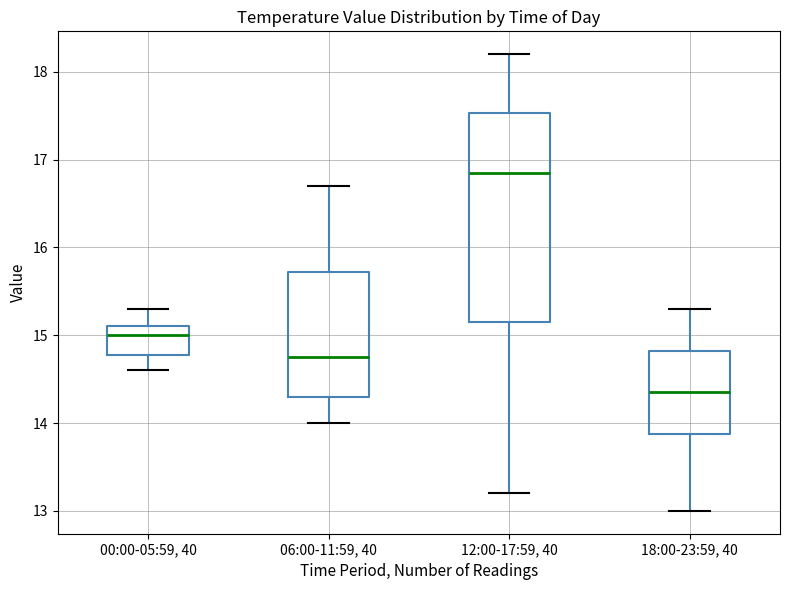

Reading left to right, transcribe this box plot: for each box, give where its median line is, the range the box spans, and where its two whiskers end, as read against the y-axis. The values are not printed on the chart, so give them approximately, as read against the axis.

00:00-05:59, 40: median 15.0, box 14.8 to 15.1, whiskers 14.6 to 15.3
06:00-11:59, 40: median 14.8, box 14.3 to 15.7, whiskers 14.0 to 16.7
12:00-17:59, 40: median 16.9, box 15.2 to 17.5, whiskers 13.2 to 18.2
18:00-23:59, 40: median 14.4, box 13.9 to 14.8, whiskers 13.0 to 15.3